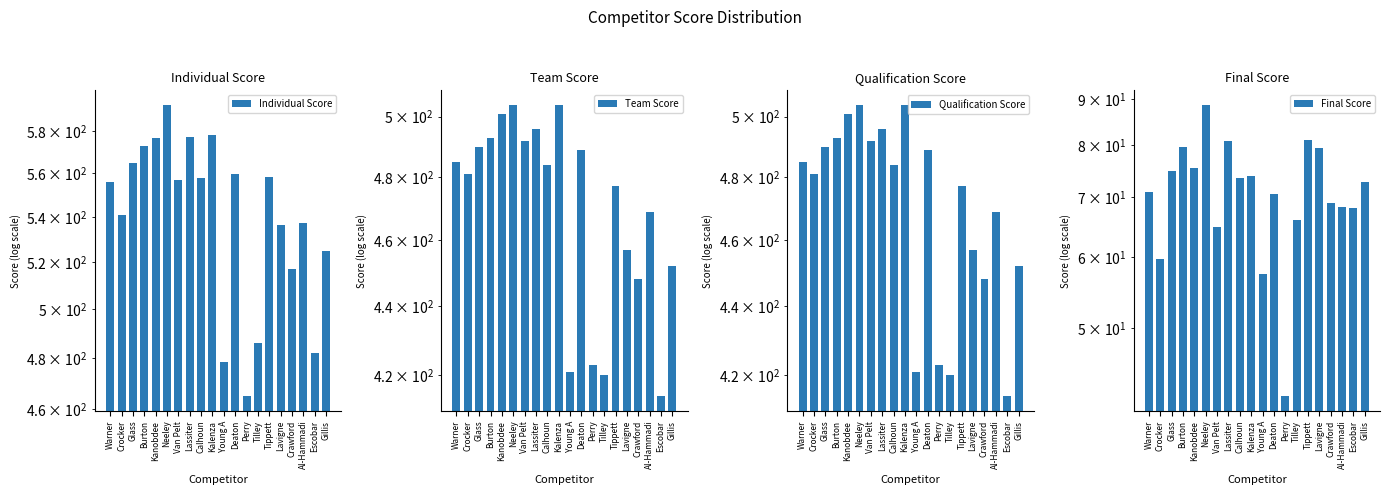

Reading right to left, list all the values displayed in this chart.

Individual Score: Gillis=524.7	Escobar=482.1	Al-Hammadi=537.3	Crawford=517.0	Lavigne=536.5	Tippett=558.1	Tilley=486.0	Perry=465.0	Deaton=559.6	Young A=478.5	Kalenza=577.9	Calhoun=557.5	Lassiter=576.9	Van Pelt=556.8	Neeley=592.7	Kanobdee=576.4	Burton=572.7	Glass=564.8	Crocker=540.7	Warner=556.0
Team Score: Gillis=452.0	Escobar=414.0	Al-Hammadi=469.0	Crawford=448.0	Lavigne=457.0	Tippett=477.0	Tilley=420.0	Perry=423.0	Deaton=489.0	Young A=421.0	Kalenza=504.0	Calhoun=484.0	Lassiter=496.0	Van Pelt=492.0	Neeley=504.0	Kanobdee=501.0	Burton=493.0	Glass=490.0	Crocker=481.0	Warner=485.0
Qualification Score: Gillis=452.0	Escobar=414.0	Al-Hammadi=469.0	Crawford=448.0	Lavigne=457.0	Tippett=477.0	Tilley=420.0	Perry=423.0	Deaton=489.0	Young A=421.0	Kalenza=504.0	Calhoun=484.0	Lassiter=496.0	Van Pelt=492.0	Neeley=504.0	Kanobdee=501.0	Burton=493.0	Glass=490.0	Crocker=481.0	Warner=485.0
Final Score: Gillis=72.7	Escobar=68.1	Al-Hammadi=68.3	Crawford=69.0	Lavigne=79.5	Tippett=81.1	Tilley=66.0	Perry=42.0	Deaton=70.6	Young A=57.5	Kalenza=73.9	Calhoun=73.5	Lassiter=80.9	Van Pelt=64.8	Neeley=88.7	Kanobdee=75.4	Burton=79.7	Glass=74.8	Crocker=59.7	Warner=71.0